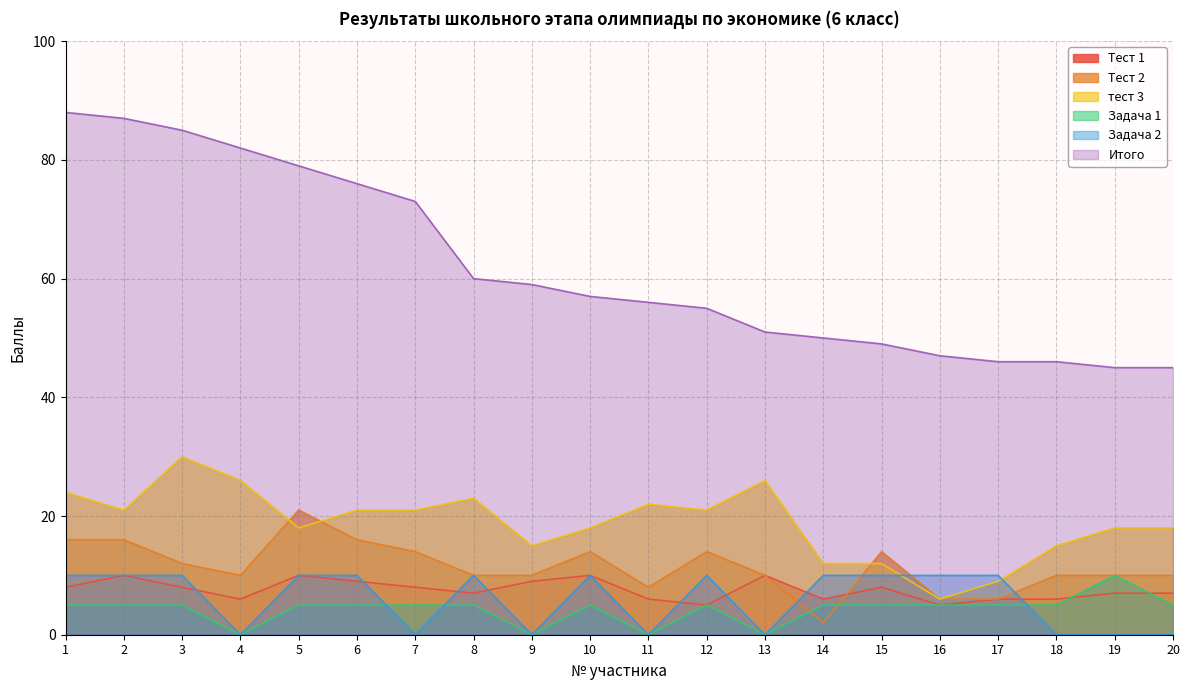

What is the difference between the highest and lowest values at 8?

55